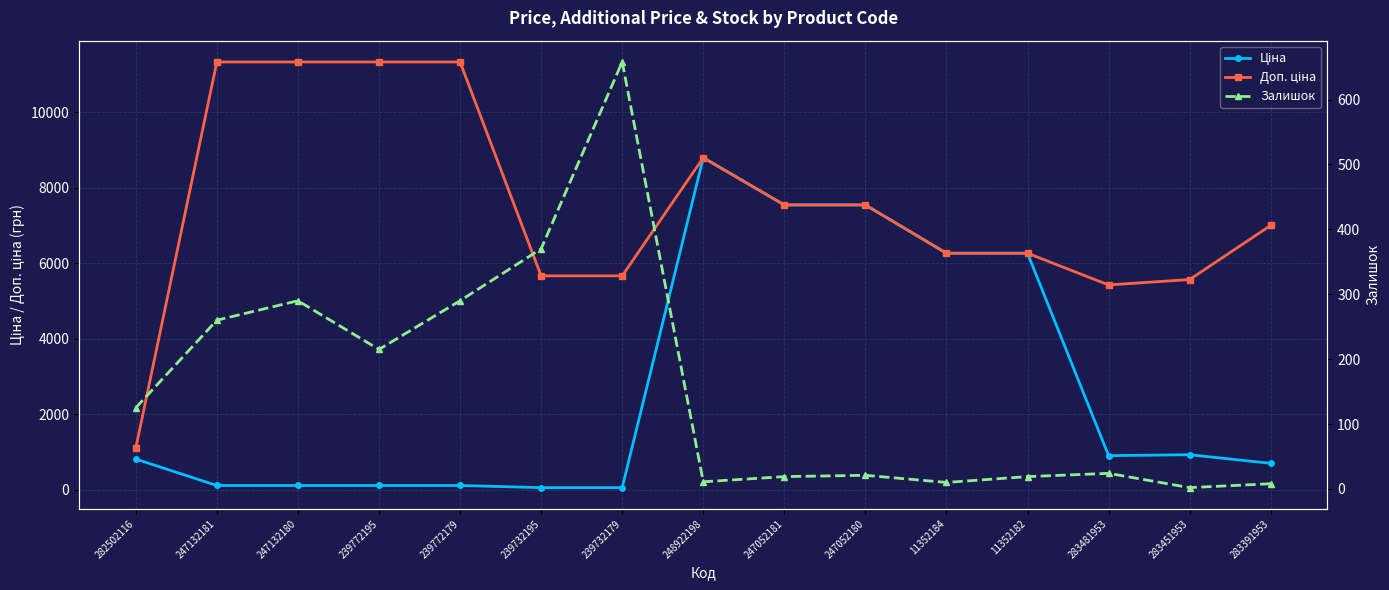

Which series has the largest range (max minus min)?

Доп. ціна